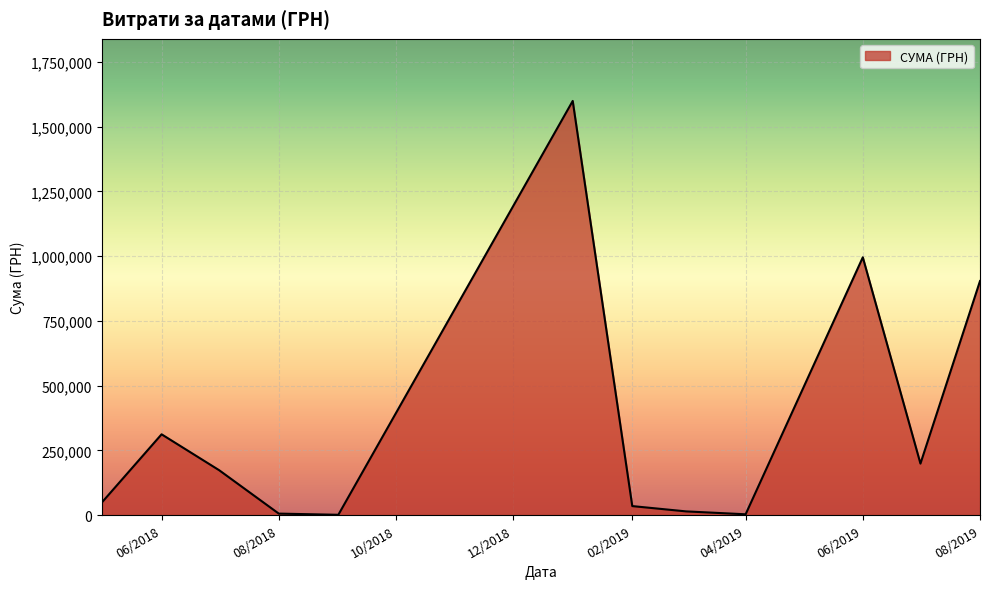

What is the average value?

357436.0